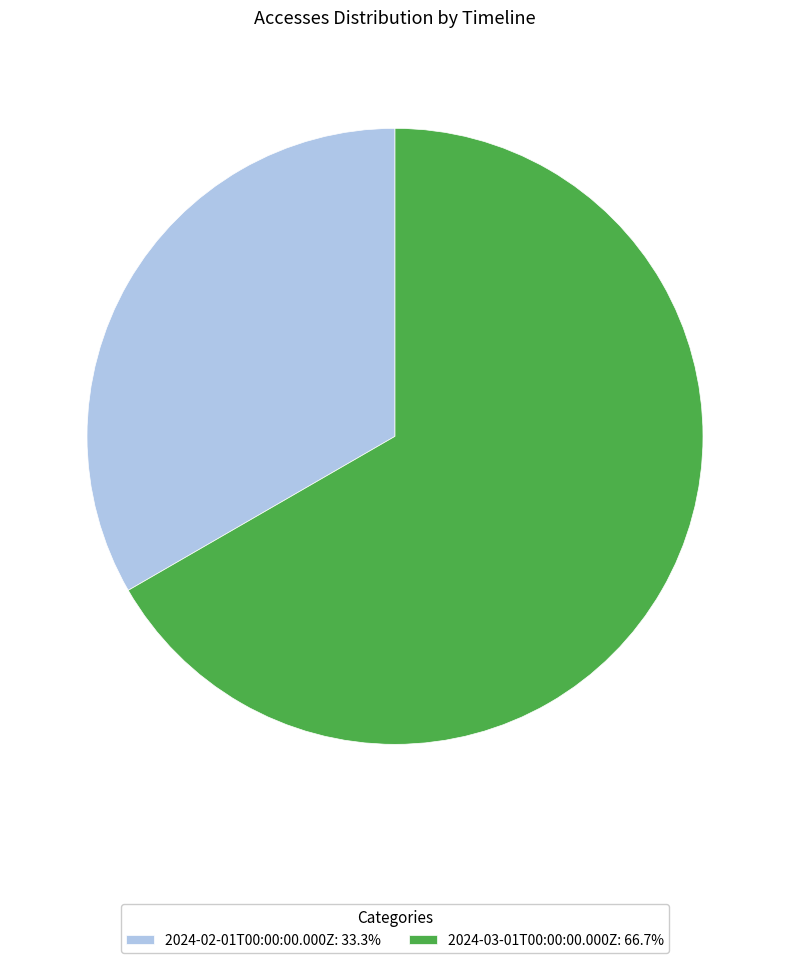

How many segments does this pie chart have?

2